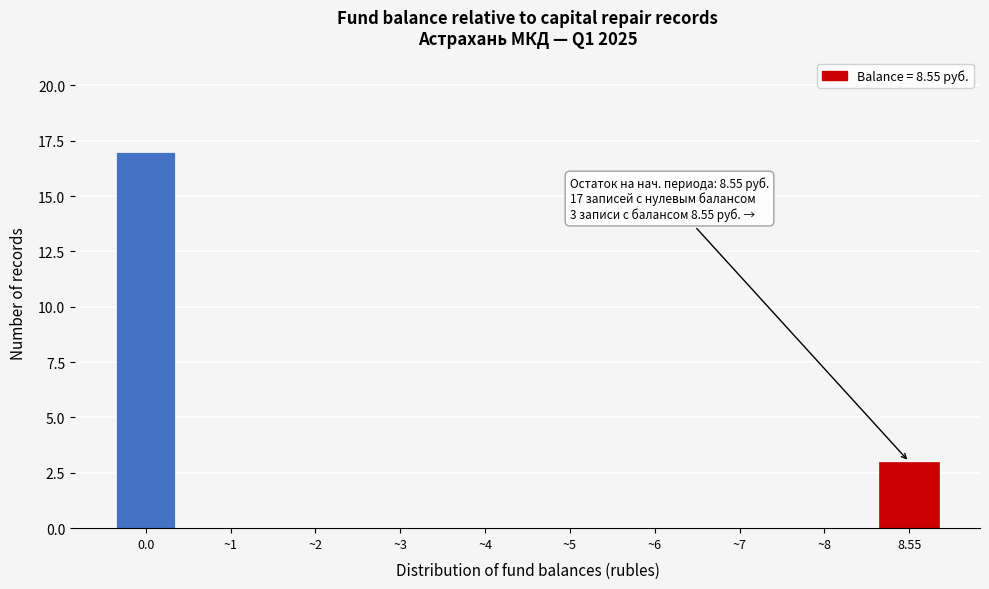

Reading right to left, what are all the values shown in this chart?

8.55=3	~8=0	~7=0	~6=0	~5=0	~4=0	~3=0	~2=0	~1=0	0.0=17